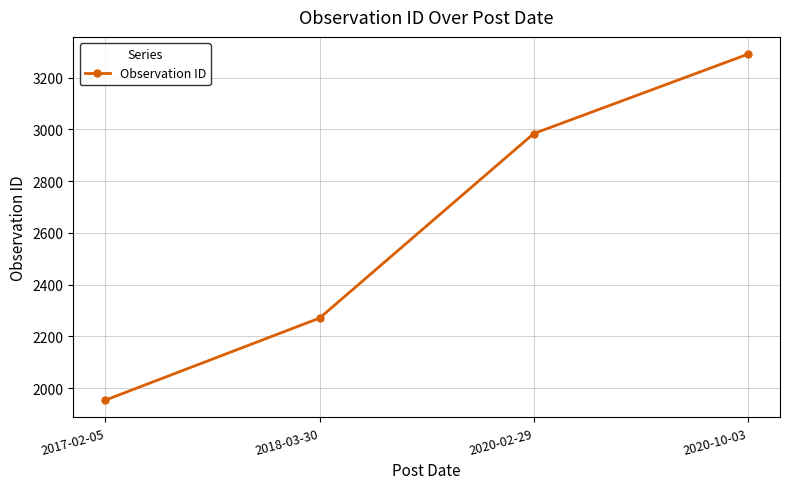

Read the value at 2018-03-30.

2271